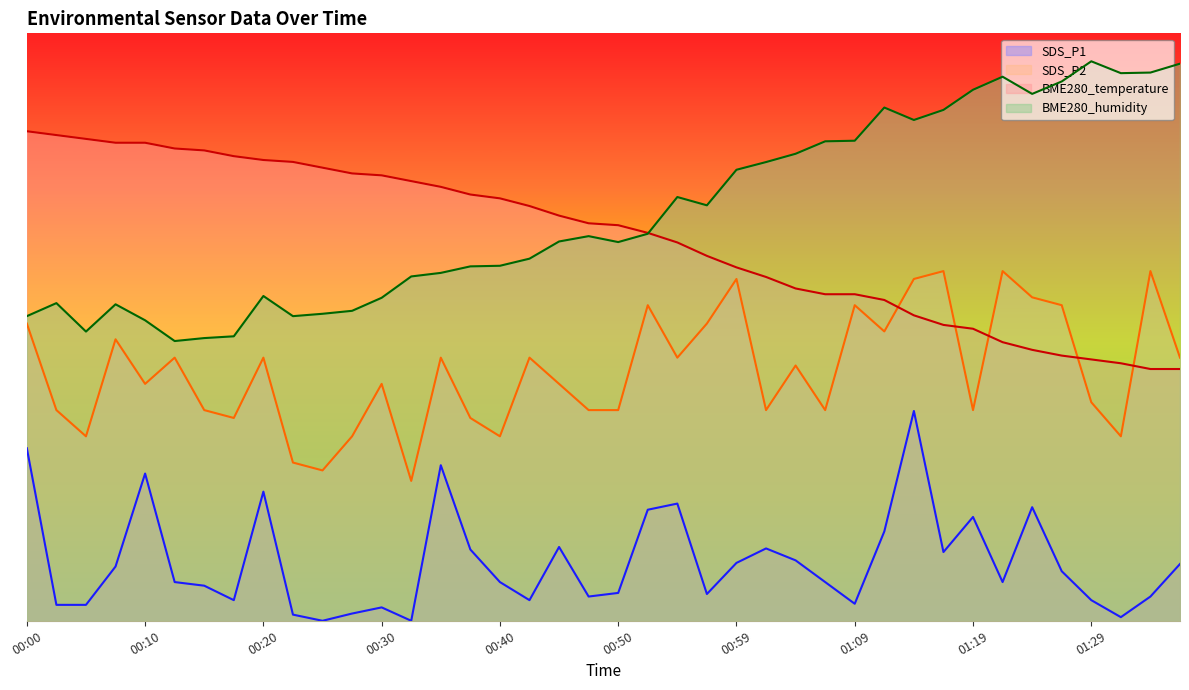

Which series has the largest range (max minus min)?

BME280_humidity